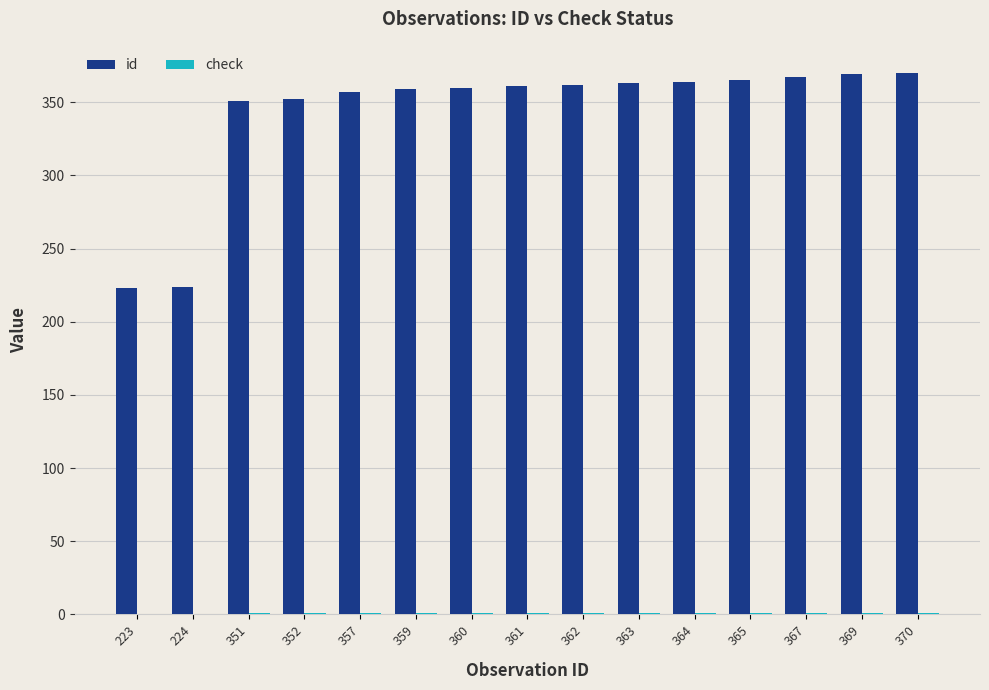

Which series has the largest total across all categories?

id